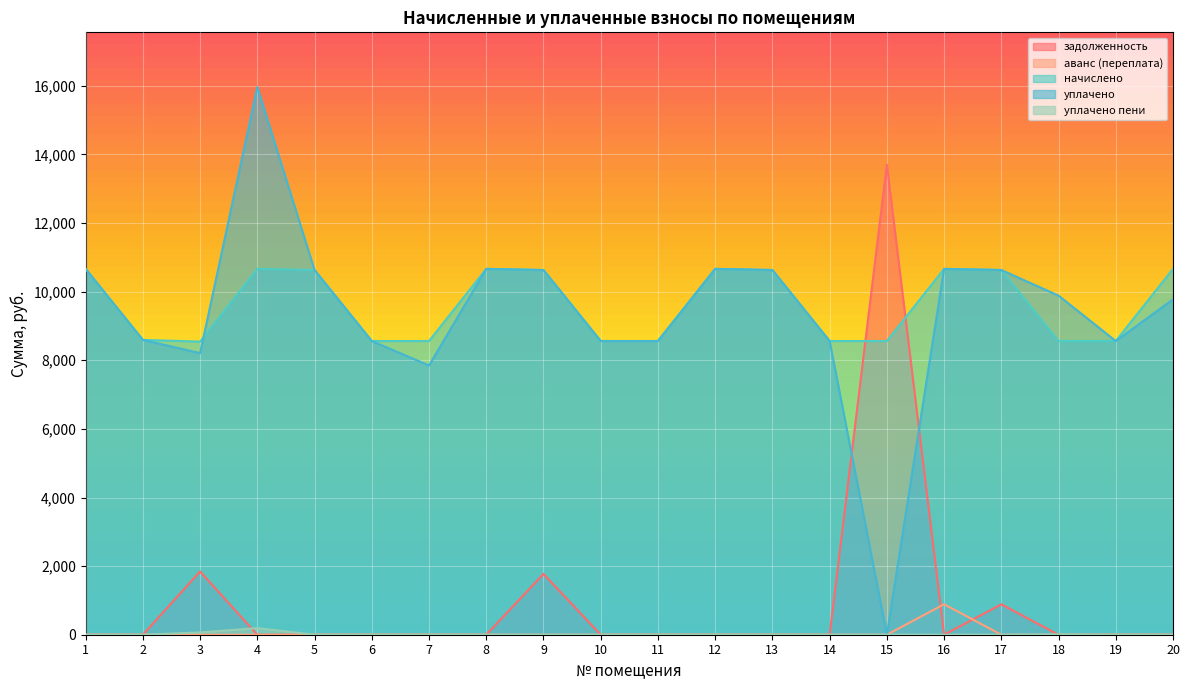

In уплачено, how many points are lower than both neighbors (excluding endpoints)?

4